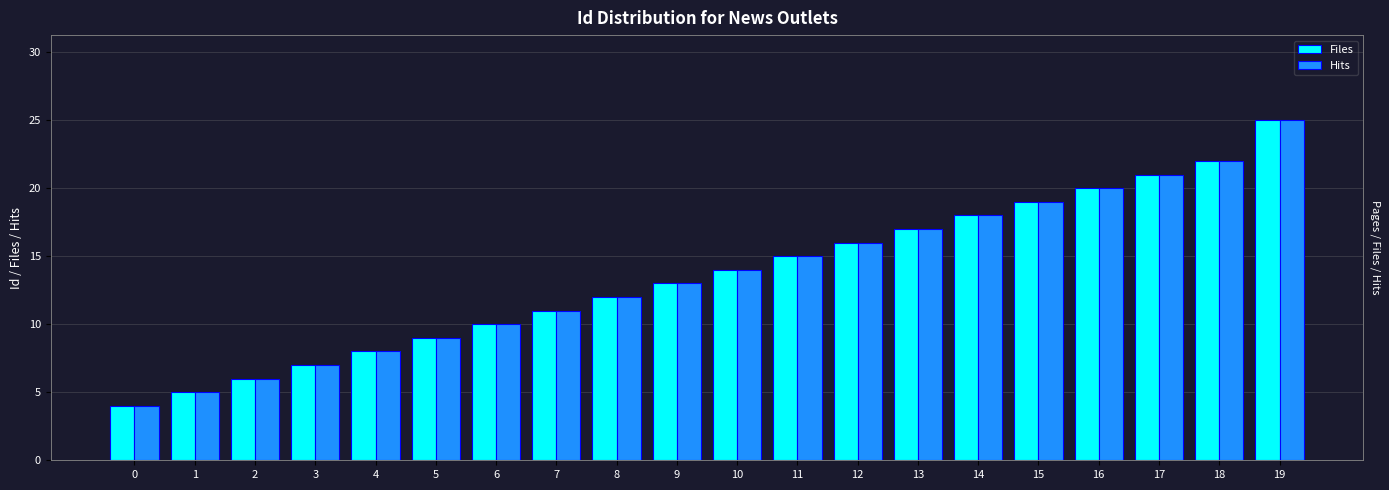

At which label does Hits reach its peak?

19